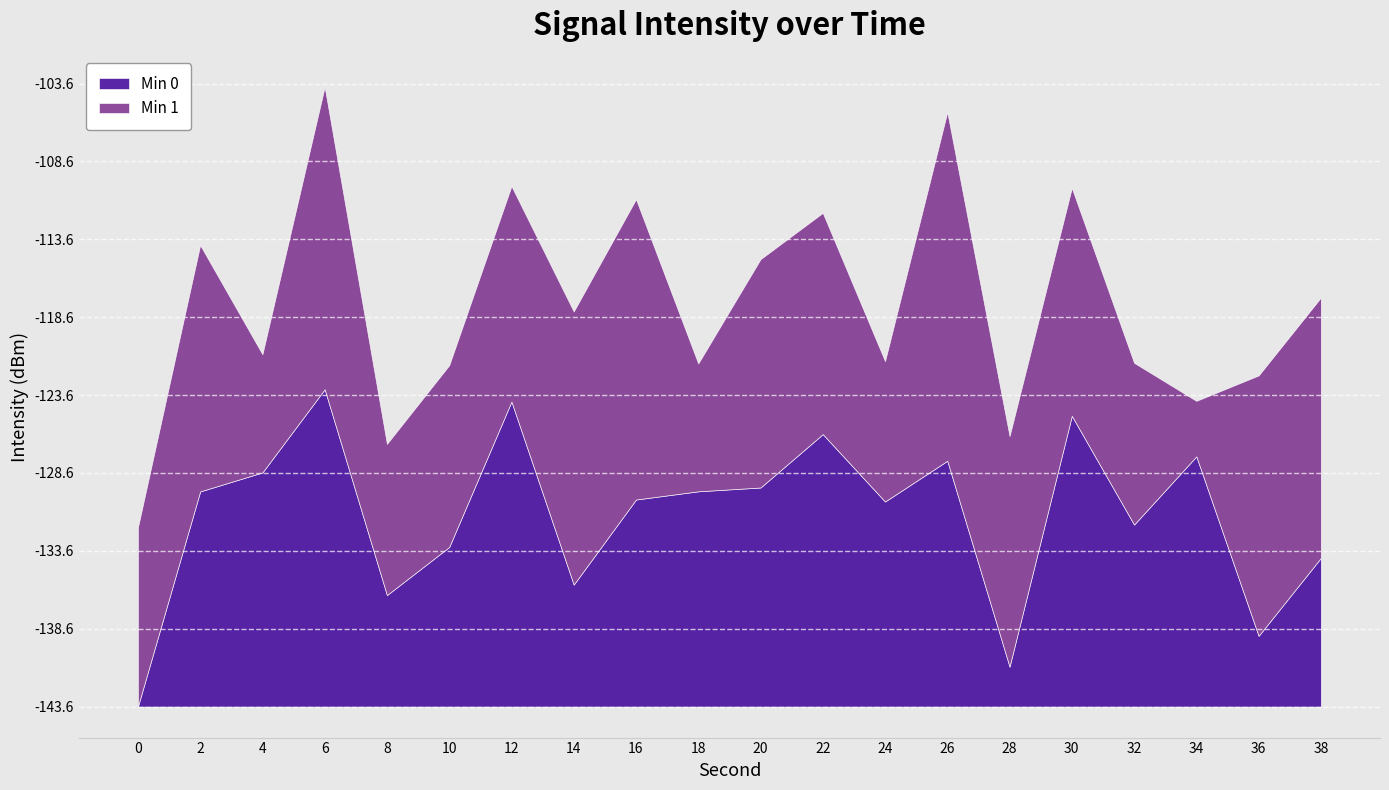

How many lines are shown in the chart?

2